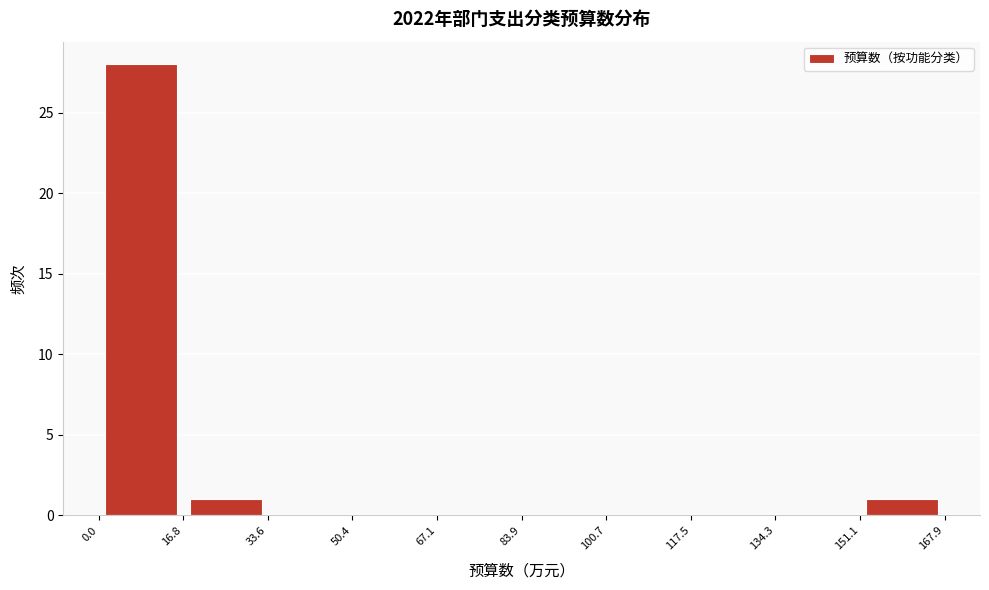

Reading left to right, transcribe this chart: for each bar, give the range it covers on the x-axis and its height. The values are not printed on the chart, so give them approximately, as read against the axis.

0.0 to 16.8: 28
16.8 to 33.6: 1
33.6 to 50.4: 0
50.4 to 67.1: 0
67.1 to 83.9: 0
83.9 to 100.7: 0
100.7 to 117.5: 0
117.5 to 134.3: 0
134.3 to 151.1: 0
151.1 to 167.9: 1